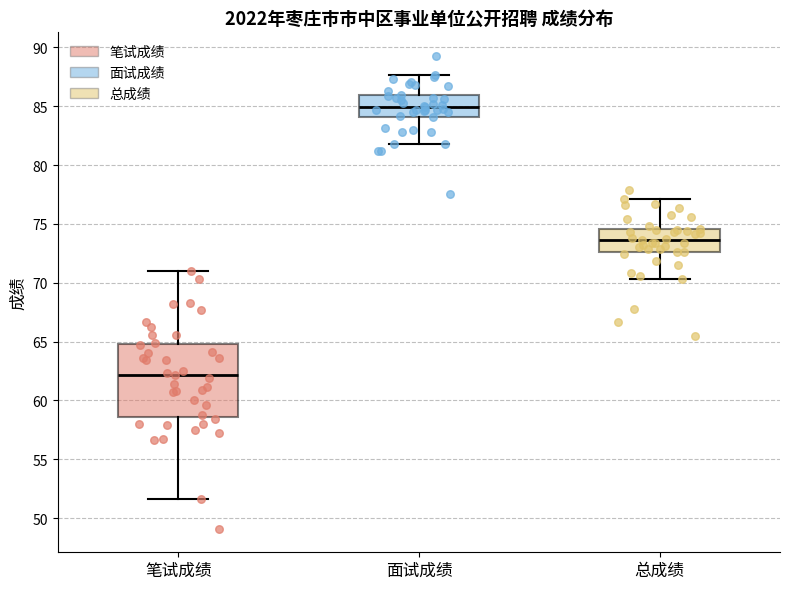

Comparing the boxes themselves (not the whiskers), which one is the tallest?

笔试成绩